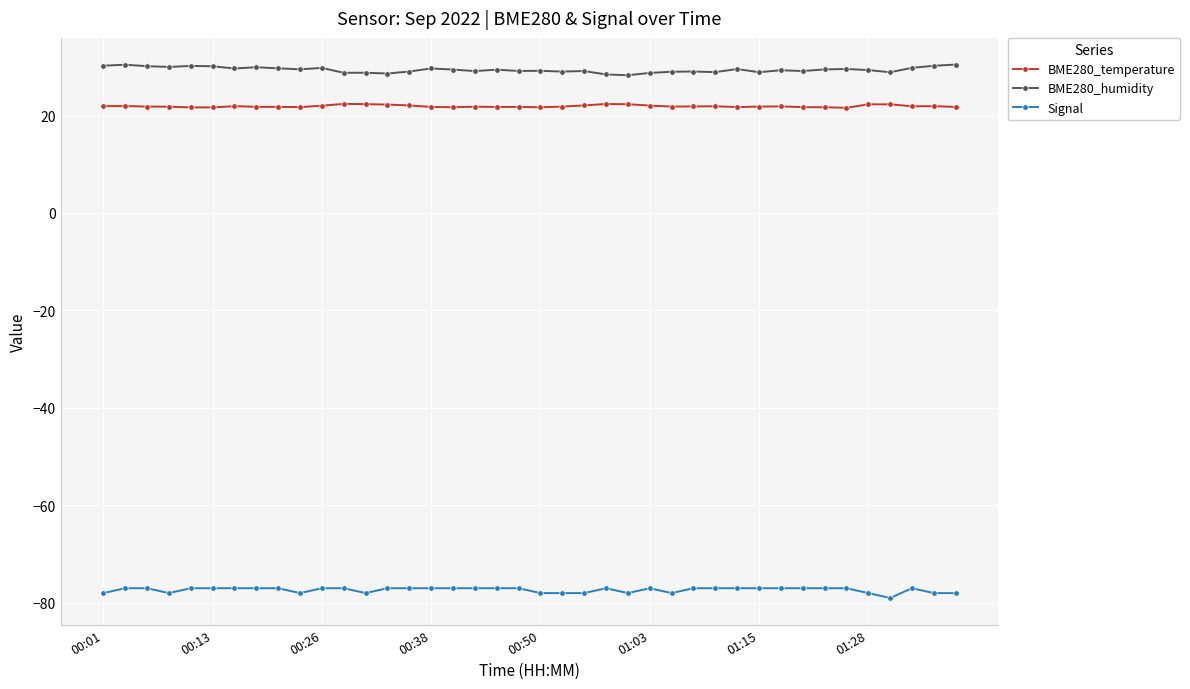

What are all the series names shown in the legend?

BME280_temperature, BME280_humidity, Signal